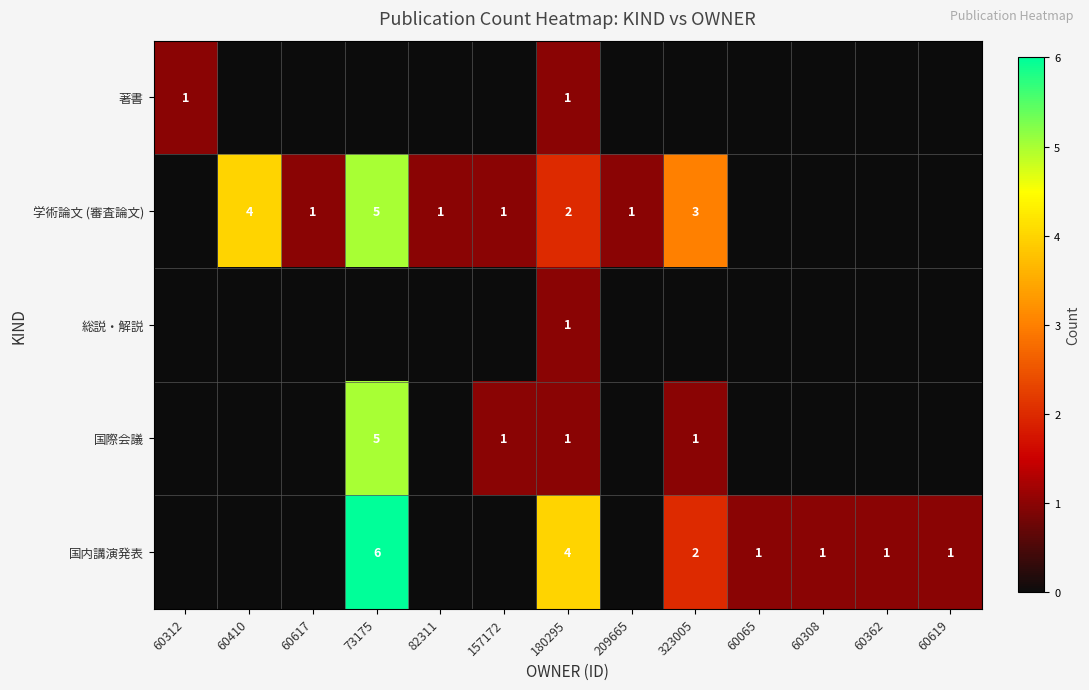

Between 82311 and 60065, which is larger?

82311